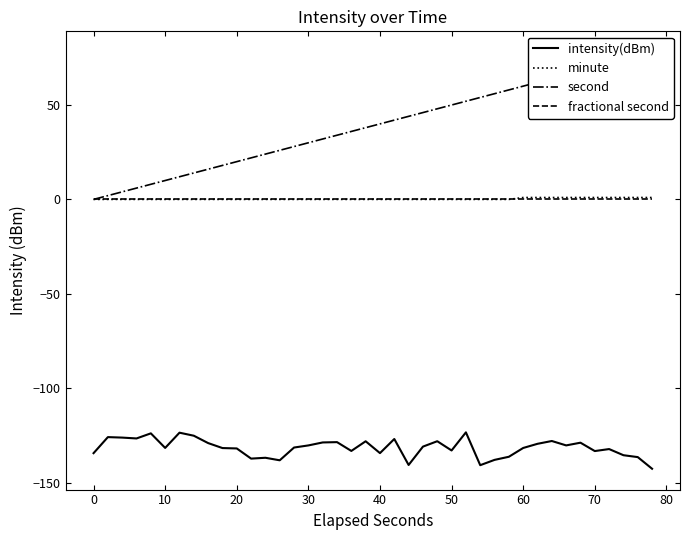

Which has a higher value, 15 or 36?

15